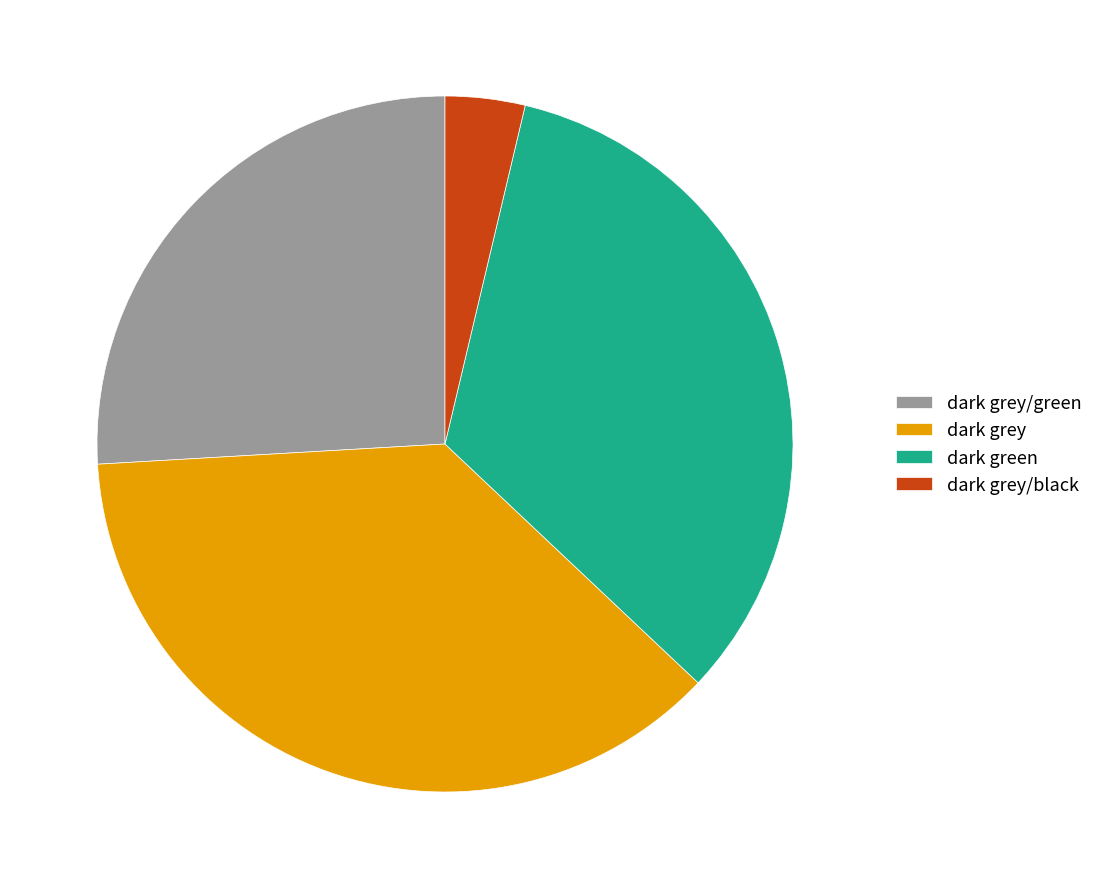

Rank the categories by value from highest to lowest.

dark grey, dark green, dark grey/green, dark grey/black